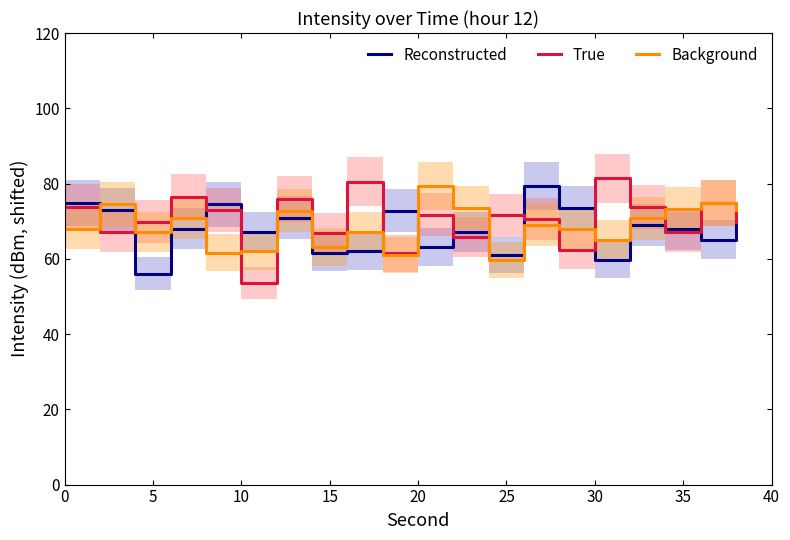

What is the lowest value of the Reconstructed series?

56.1